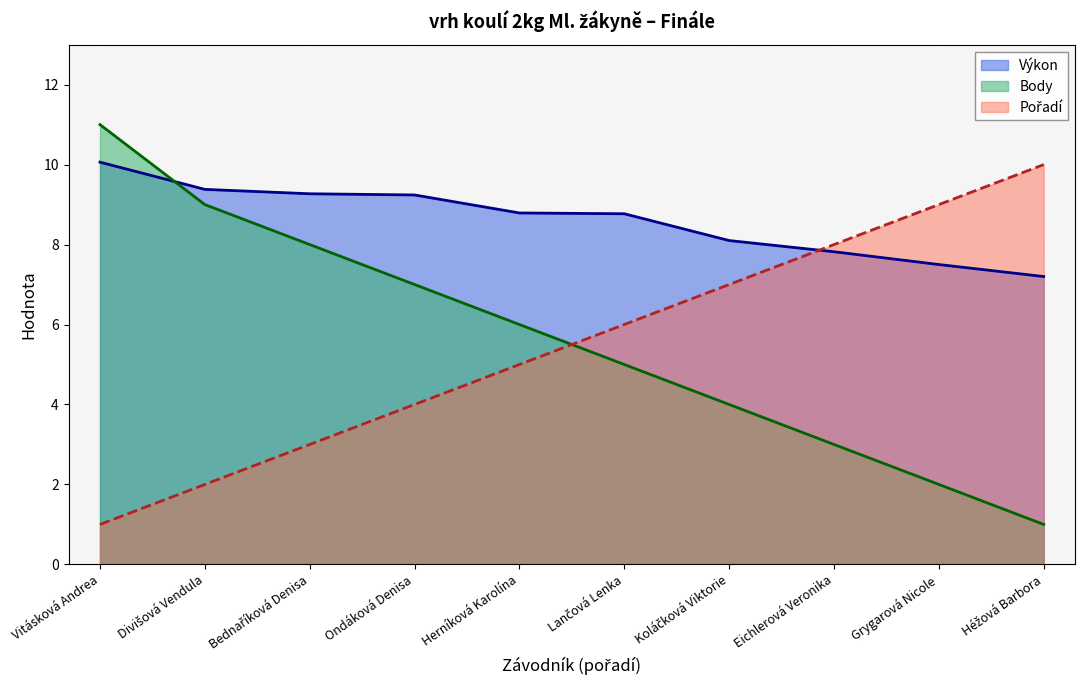

List the series in order of their peak value, highest first.

Body, Výkon, Pořadí